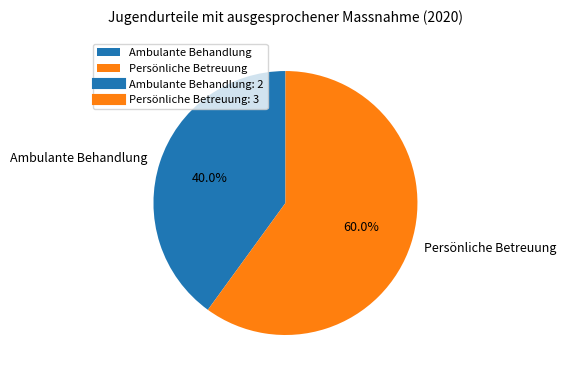

Which category has the smallest portion of the pie?

Ambulante Behandlung